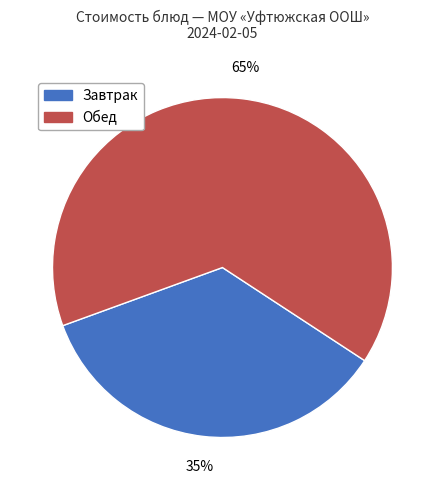

Does any single category account for the majority?

Yes